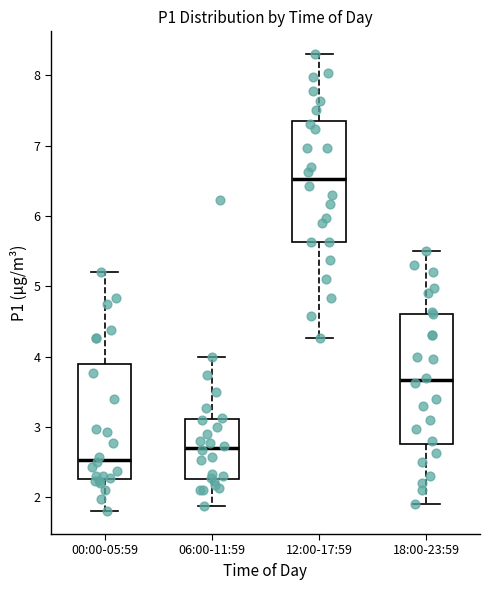

Reading left to right, transcribe this box plot: for each box, give where its median line is, the range the box spans, and where its two whiskers end, as read against the y-axis. The values are not printed on the chart, so give them approximately, as read against the axis.

00:00-05:59: median 2.5, box 2.3 to 3.9, whiskers 1.8 to 5.2
06:00-11:59: median 2.7, box 2.3 to 3.1, whiskers 1.9 to 4.0
12:00-17:59: median 6.5, box 5.6 to 7.4, whiskers 4.3 to 8.3
18:00-23:59: median 3.7, box 2.8 to 4.6, whiskers 1.9 to 5.5